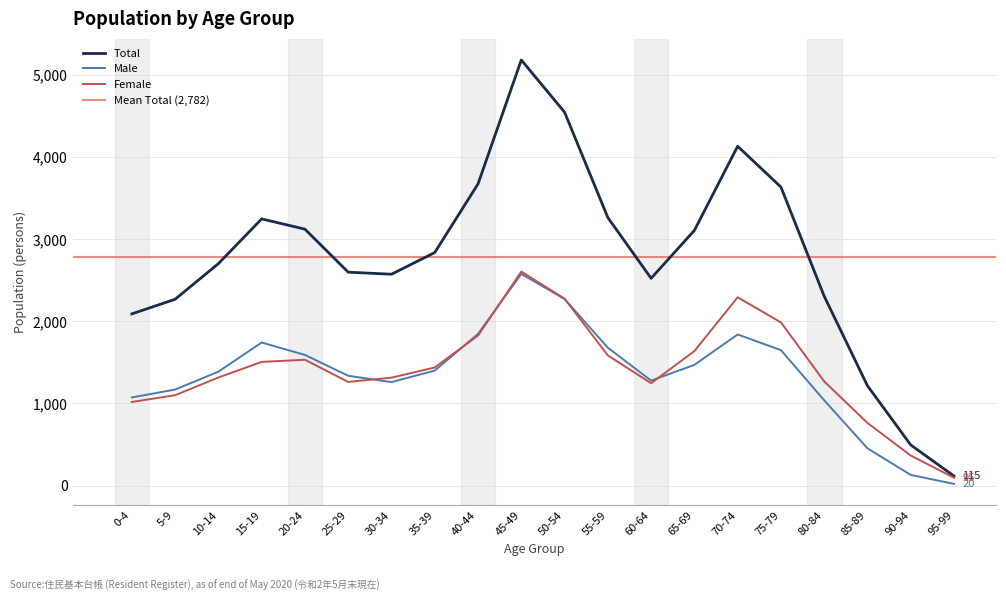

What is the maximum value for Female?

2606